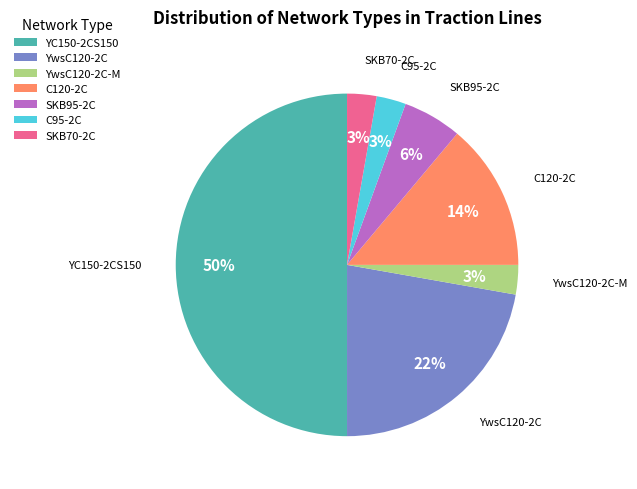

To the nearest percent, what portion does C120-2C represent?

14%